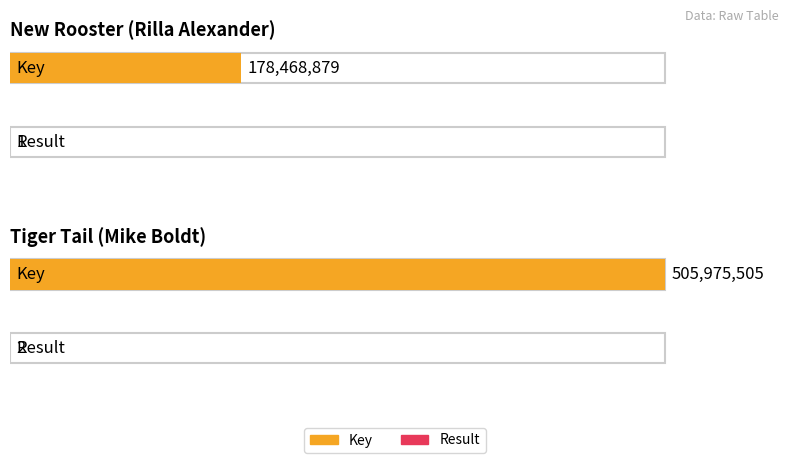

What is the difference between the maximum and minimum values in the Result series?

1